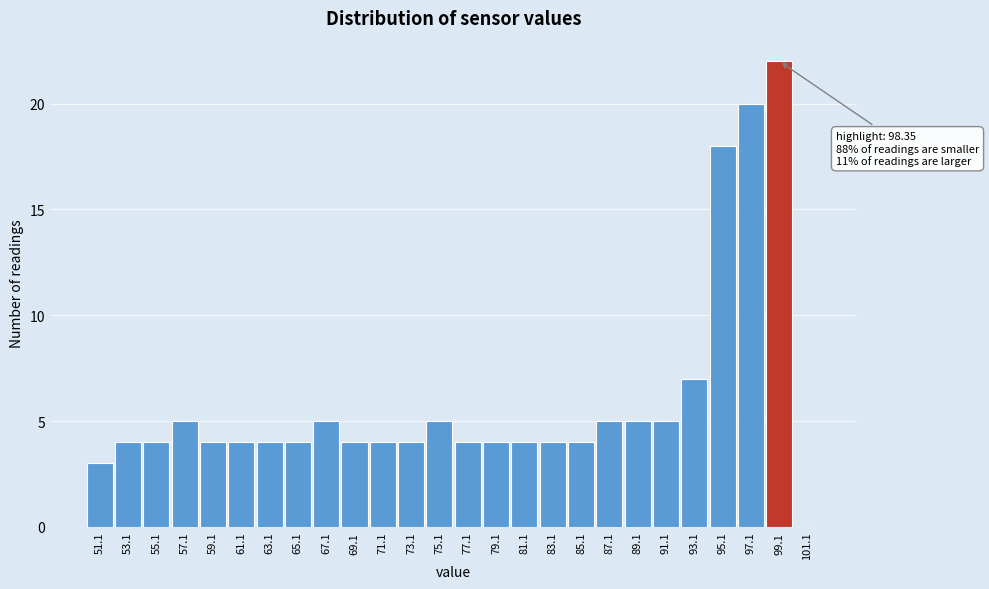

Over which range of the x-axis is the bar tallest?

98 to 100